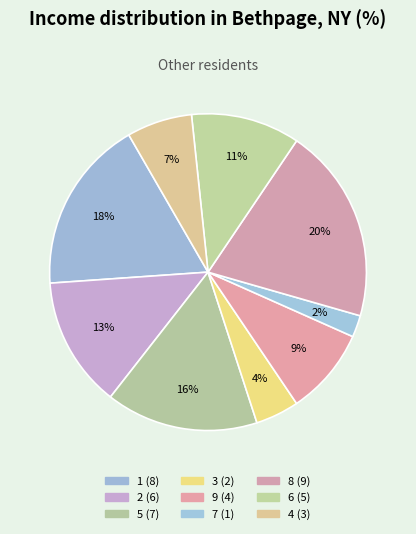

To the nearest percent, what is the combined percentage of 5 and 1?

33%